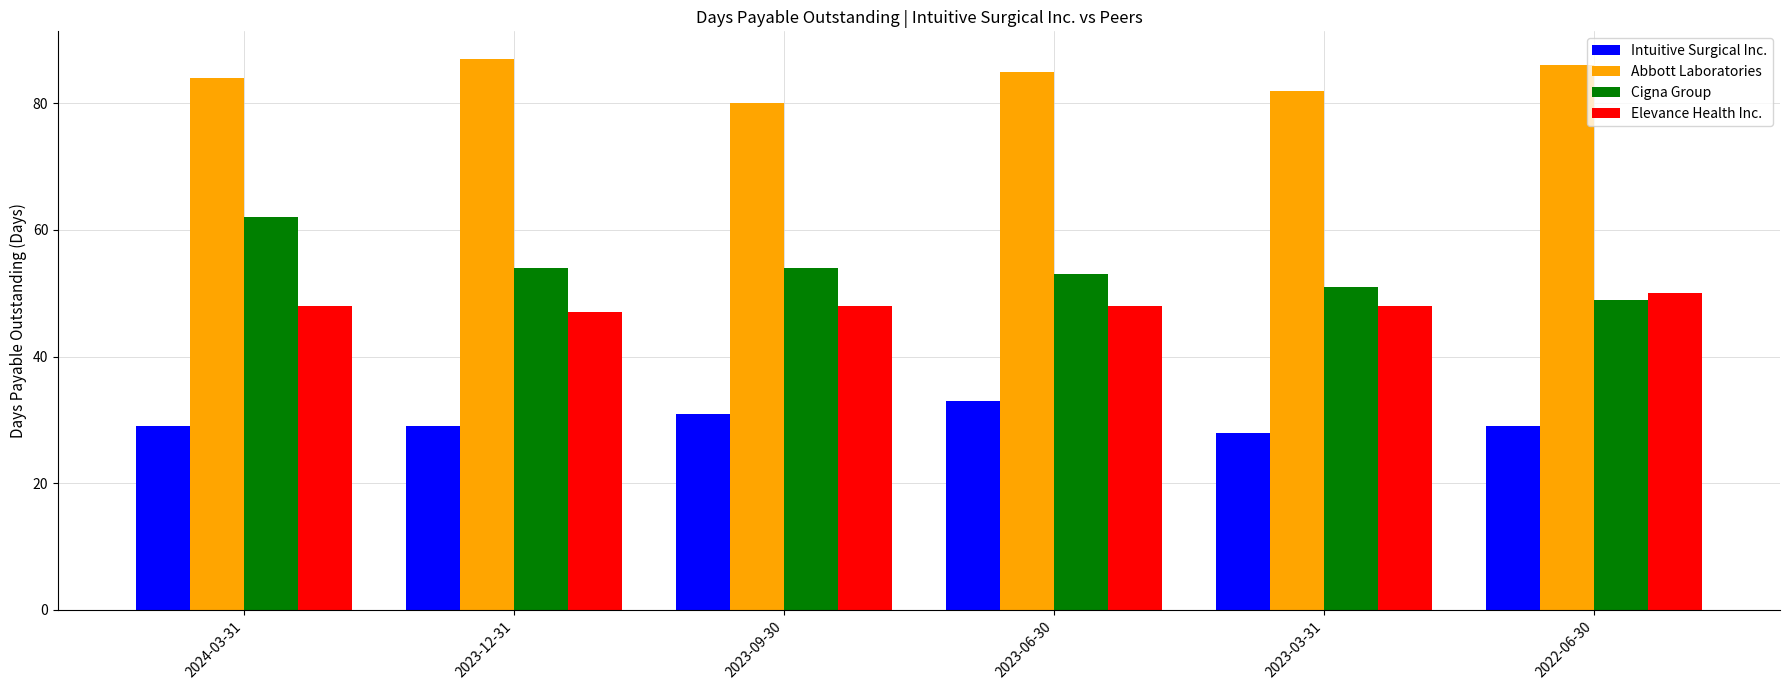

Reading left to right, what are all the values shown in this chart?

Intuitive Surgical Inc.: 2024-03-31=29	2023-12-31=29	2023-09-30=31	2023-06-30=33	2023-03-31=28	2022-06-30=29
Abbott Laboratories: 2024-03-31=84	2023-12-31=87	2023-09-30=80	2023-06-30=85	2023-03-31=82	2022-06-30=86
Cigna Group: 2024-03-31=62	2023-12-31=54	2023-09-30=54	2023-06-30=53	2023-03-31=51	2022-06-30=49
Elevance Health Inc.: 2024-03-31=48	2023-12-31=47	2023-09-30=48	2023-06-30=48	2023-03-31=48	2022-06-30=50